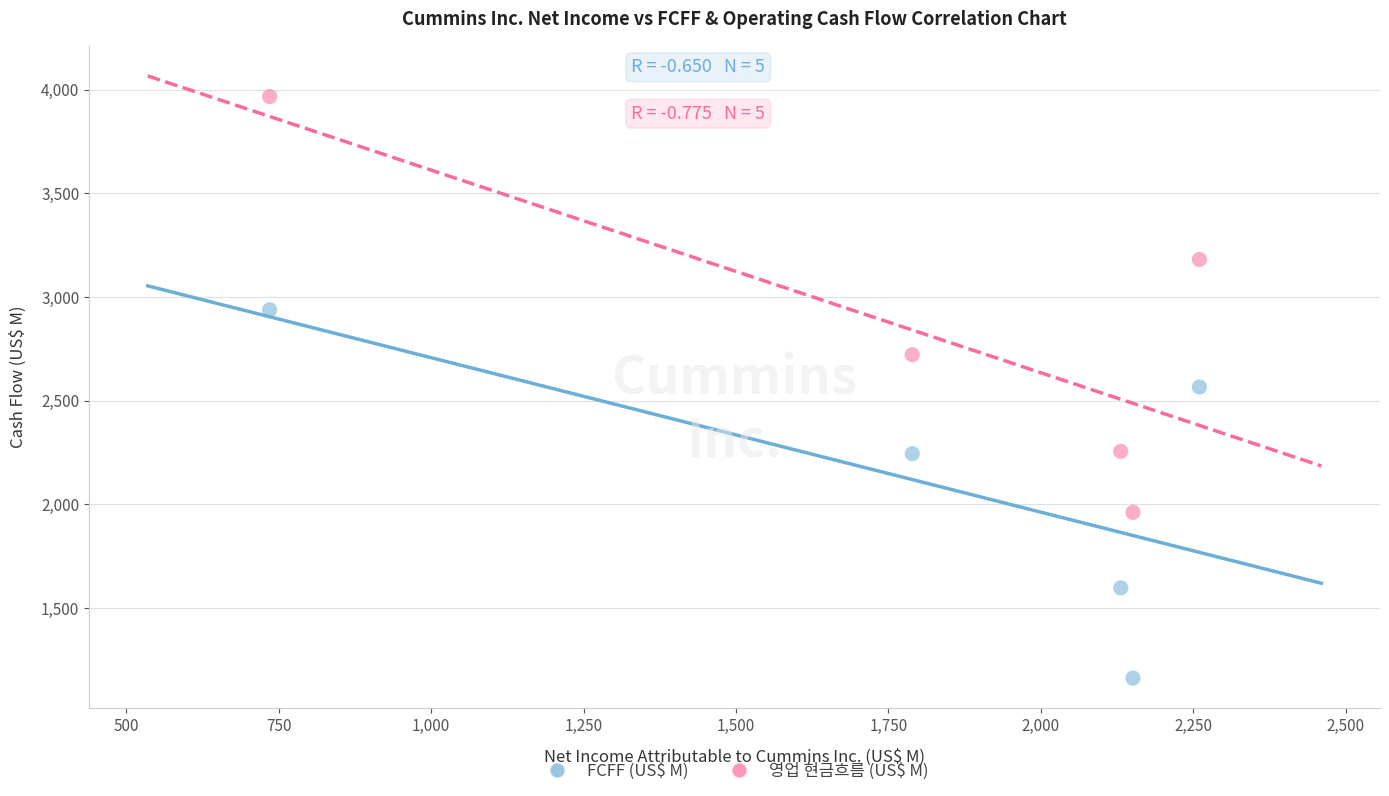

Which series has the largest Y range (max minus min)?

영업 현금흐름 (US$ M)